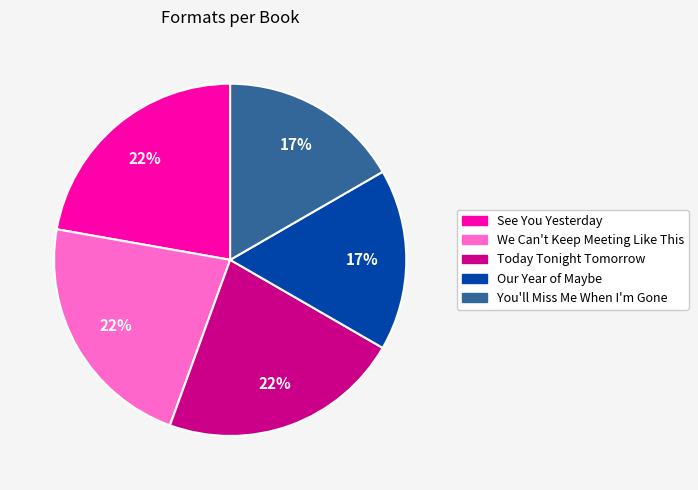

What percentage is the Today Tonight Tomorrow slice, to the nearest percent?

22%